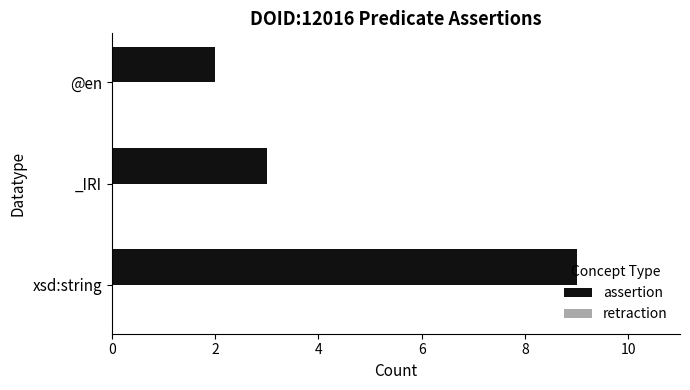

What is the smallest value displayed?

2